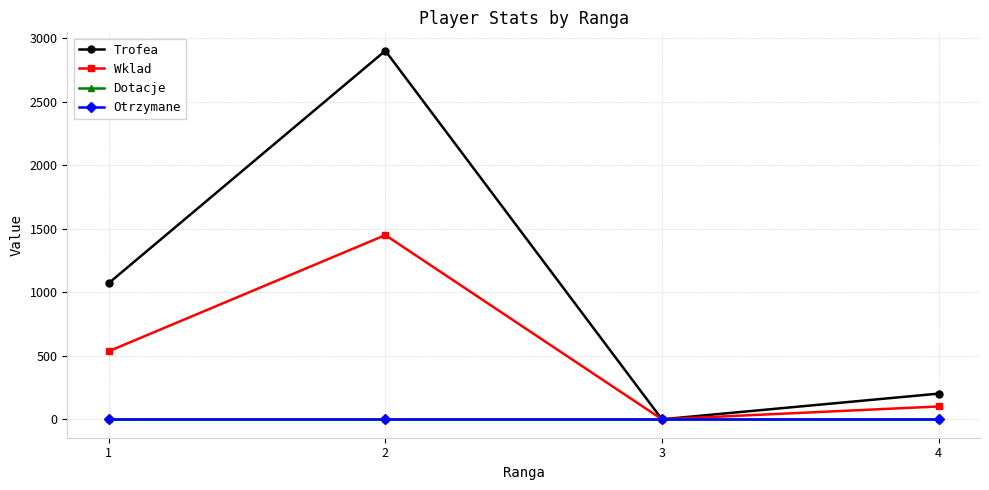

What is the difference between the Wklad values at 2 and 4?

1349